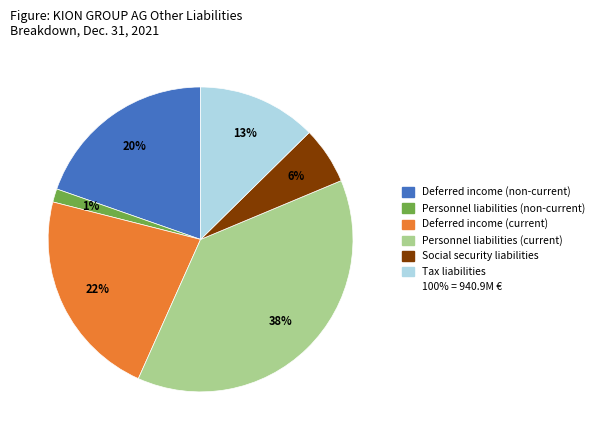

How many segments does this pie chart have?

6